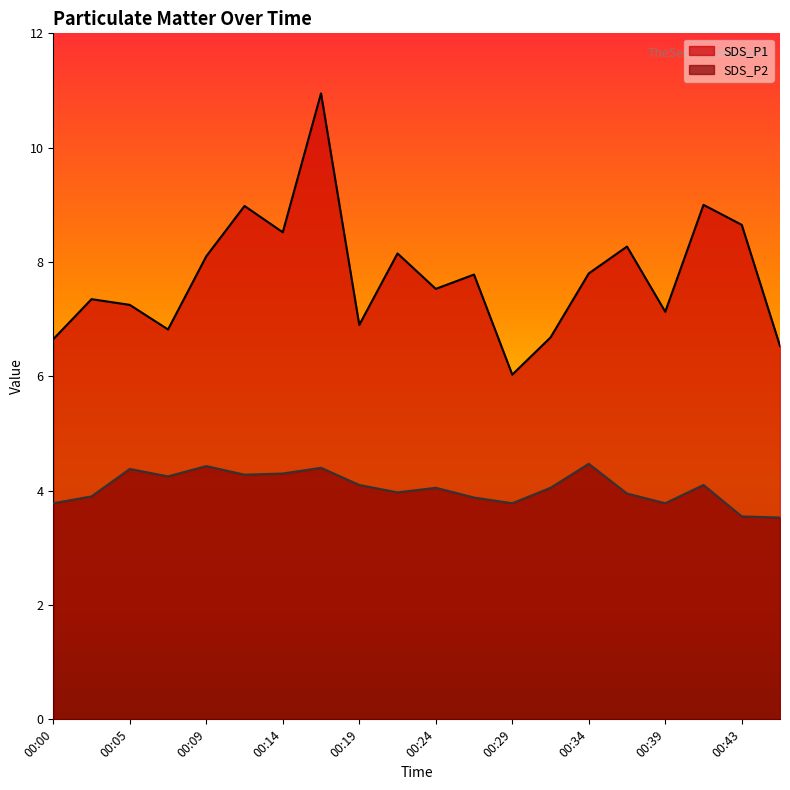

Which label corresponds to the smallest value in the chart?

00:46